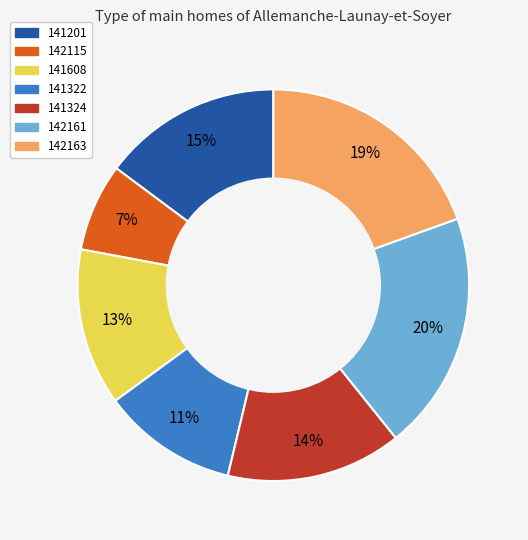

What is the smallest slice in the pie chart?

142115